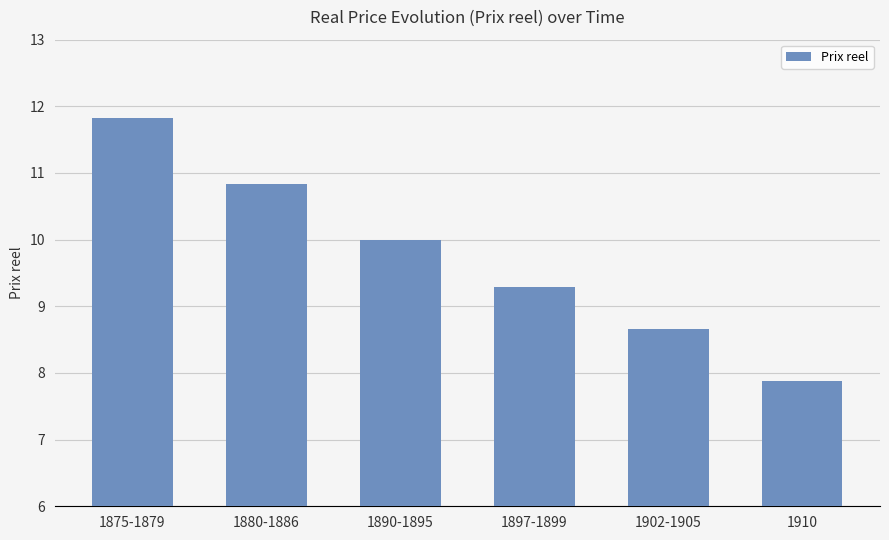

Rank the categories by value from highest to lowest.

1875-1879, 1880-1886, 1890-1895, 1897-1899, 1902-1905, 1910